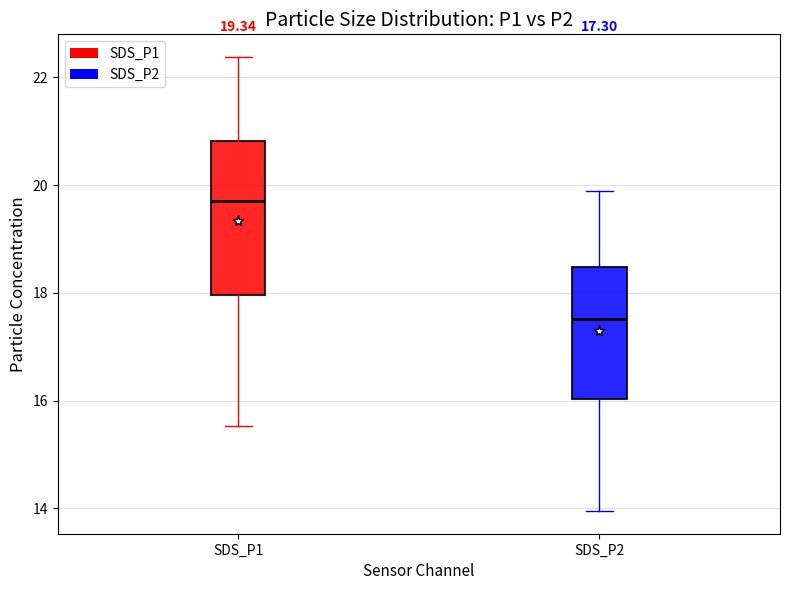

Comparing the boxes themselves (not the whiskers), which one is the tallest?

SDS_P1